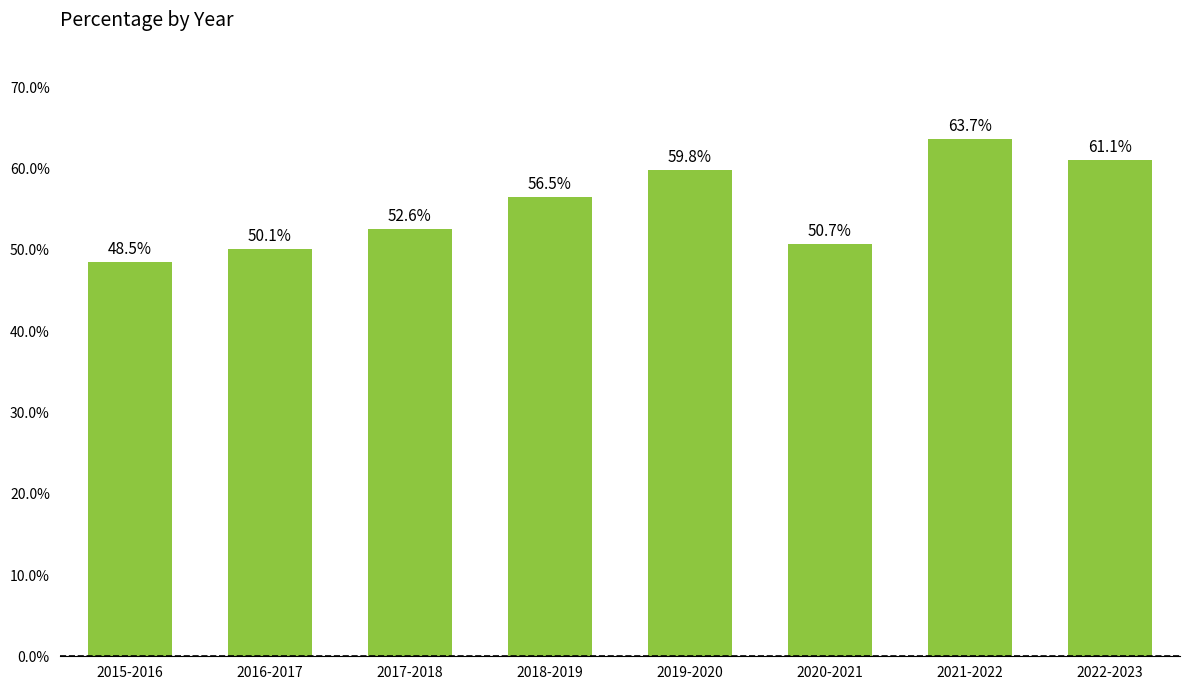

Rank the categories by value from lowest to highest.

2015-2016, 2016-2017, 2020-2021, 2017-2018, 2018-2019, 2019-2020, 2022-2023, 2021-2022